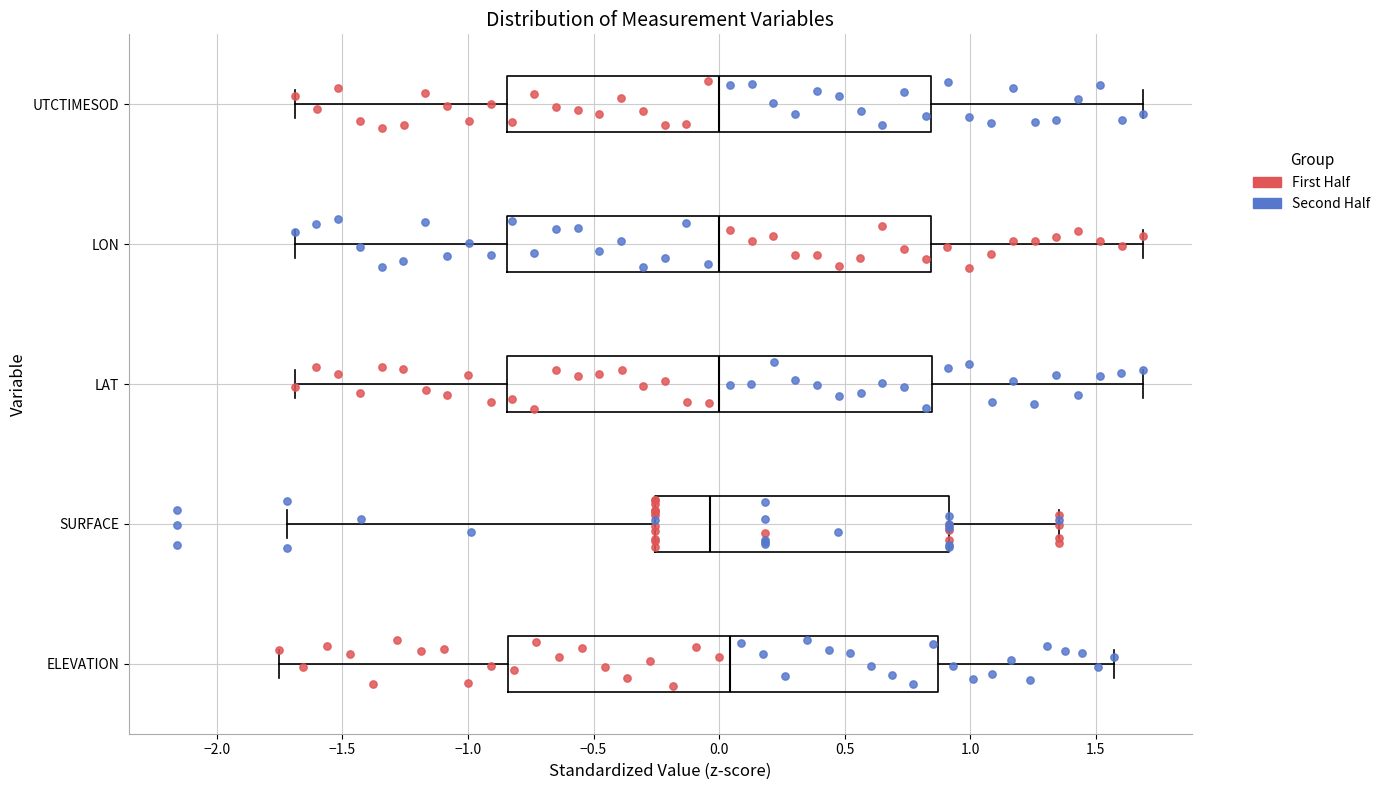

Reading bottom to top, read every box against the x-axis: the position of its median line, the range the box covers, and the ends of its whiskers. The values are not printed on the chart, so give them approximately, as read against the axis.

ELEVATION: median 0.05, box -0.85 to 0.85, whiskers -1.75 to 1.55
SURFACE: median -0.05, box -0.25 to 0.90, whiskers -1.70 to 1.35
LAT: median 0.00, box -0.85 to 0.85, whiskers -1.70 to 1.70
LON: median 0.00, box -0.85 to 0.85, whiskers -1.70 to 1.70
UTCTIMESOD: median 0.00, box -0.85 to 0.85, whiskers -1.70 to 1.70